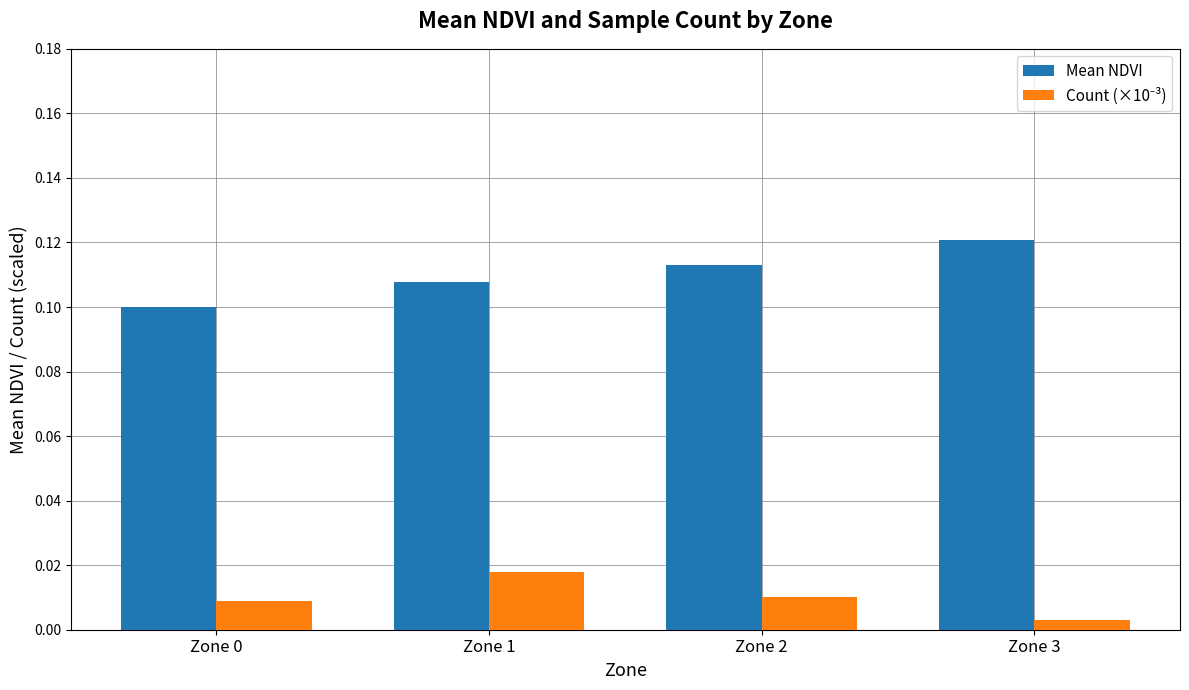

At which label does Mean NDVI reach its peak?

Zone 3